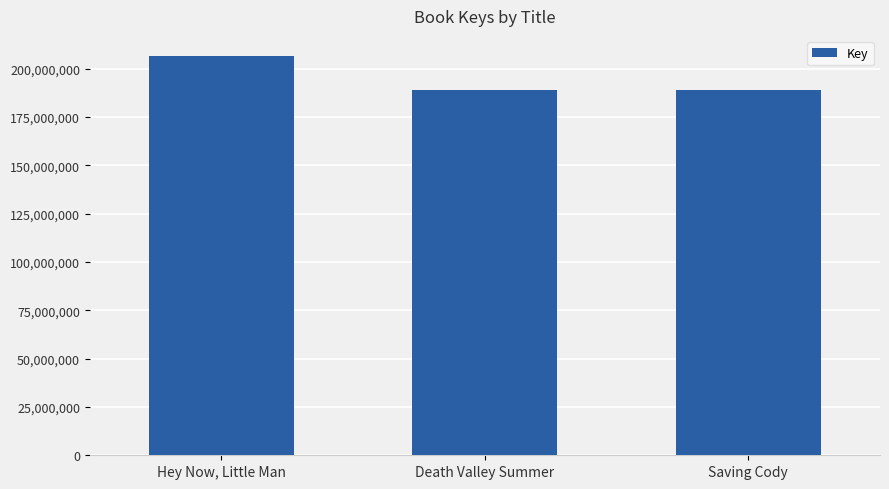

What is the label of the 1st bar from the left?

Hey Now, Little Man